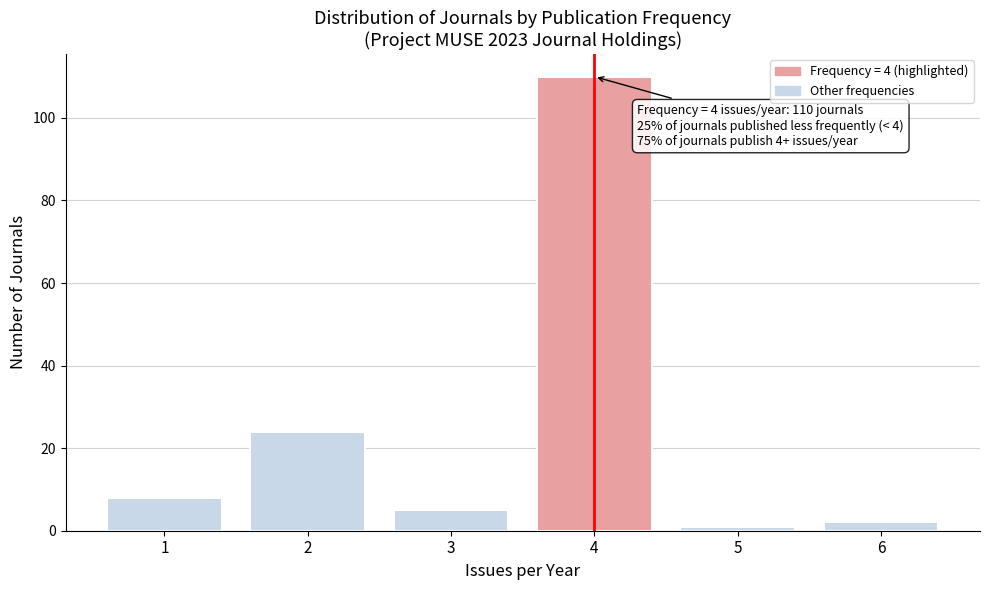

Reading left to right, transcribe all the data shown in this chart.

1=8	2=24	3=5	4=110	5=1	6=2